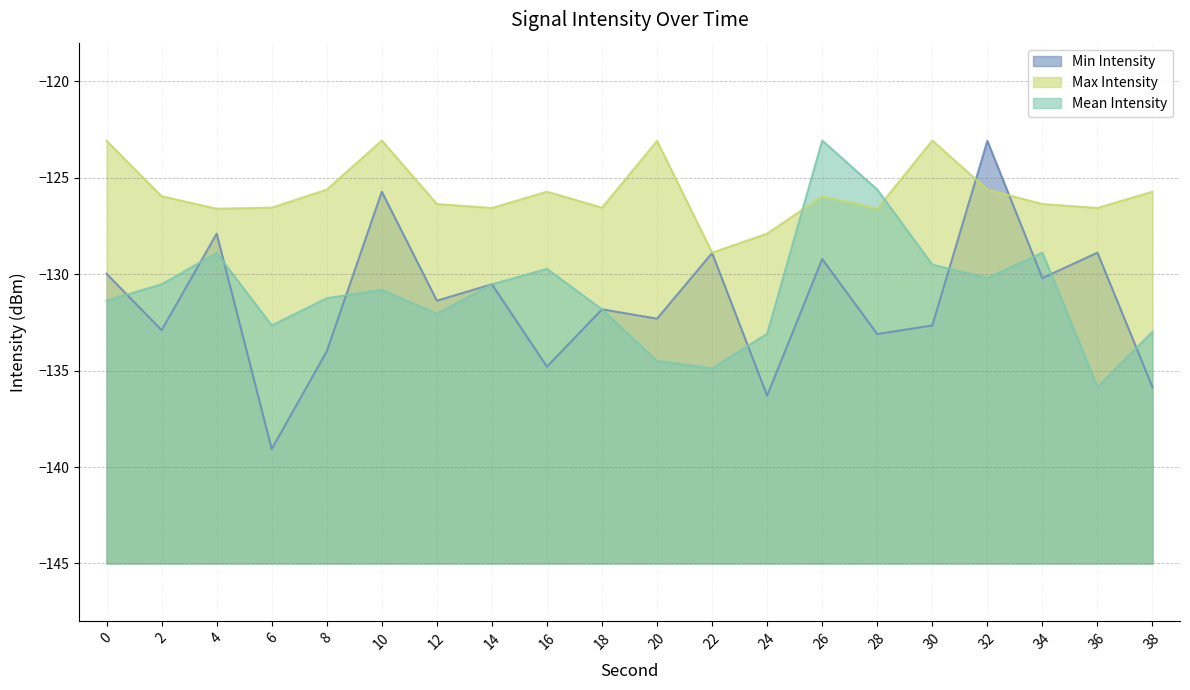

At how many categories does at least one series exceed -135?

20